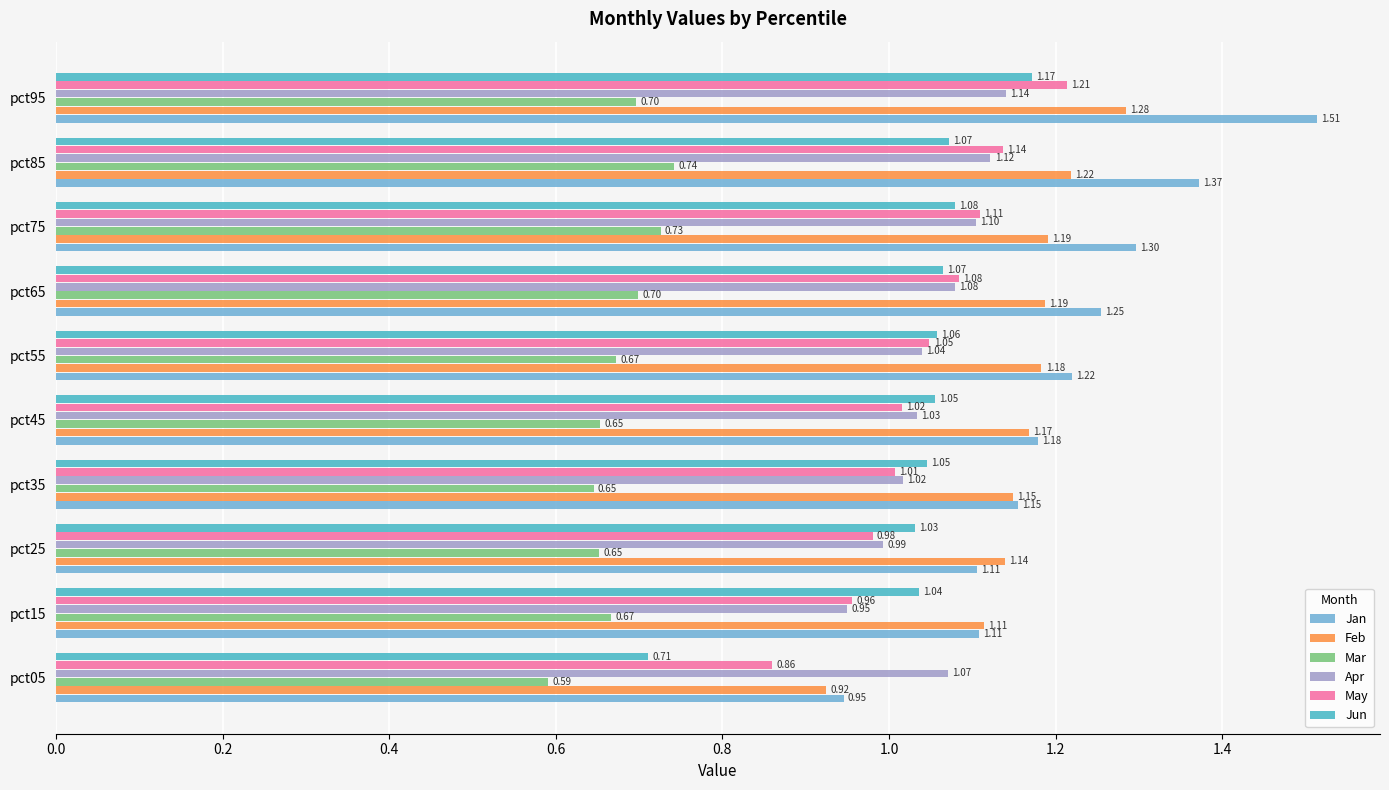

Which series has the largest range (max minus min)?

Jan